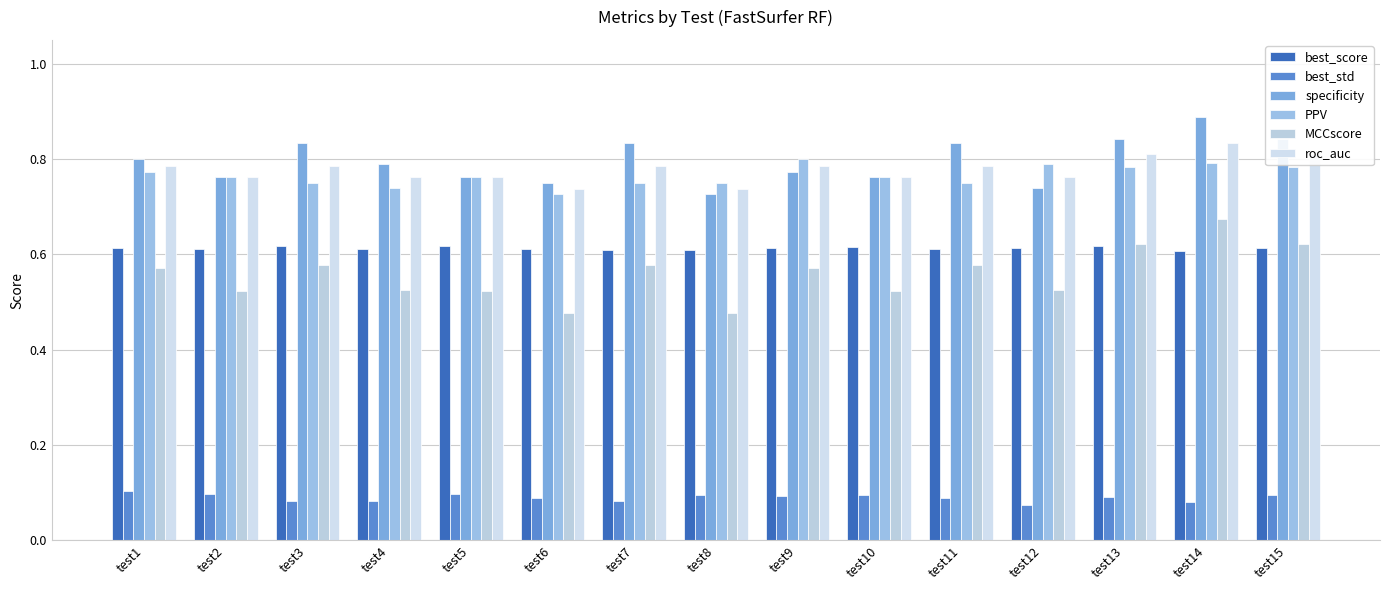

Read the best_std value at test11.

0.1